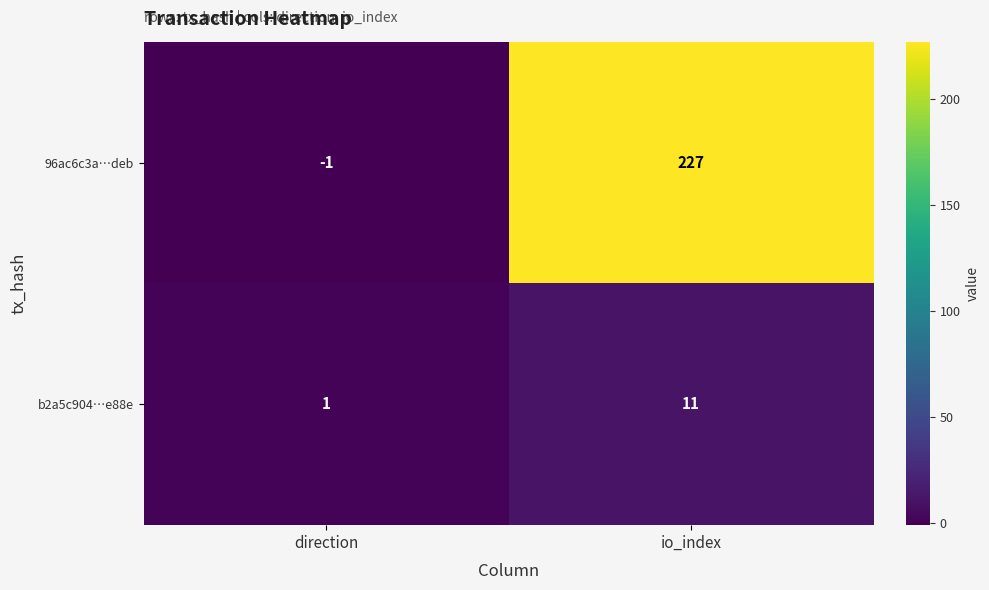

Reading left to right, extract all data points from this chart.

96ac6c3a…deb: -1	227
b2a5c904…e88e: 1	11